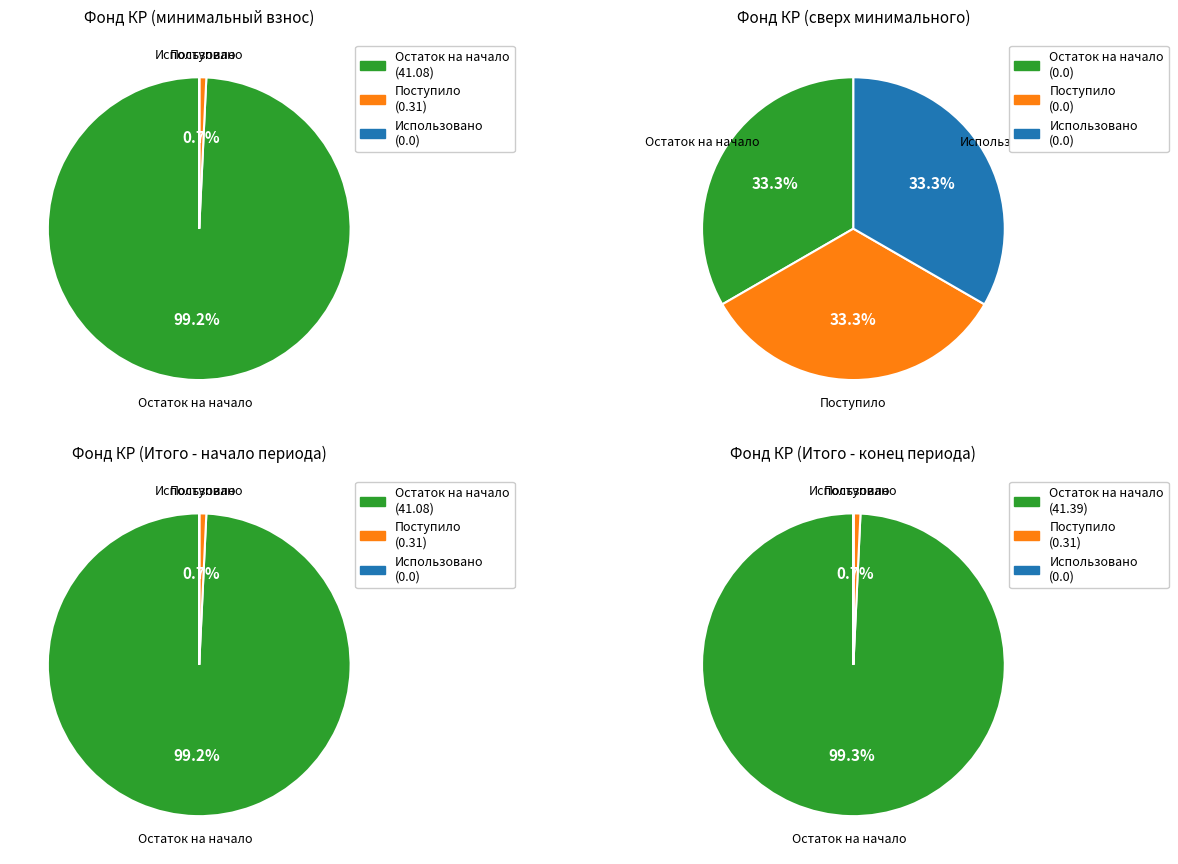

Which series changed the most between Остаток на начало and Поступило?

за счет минимального взноса